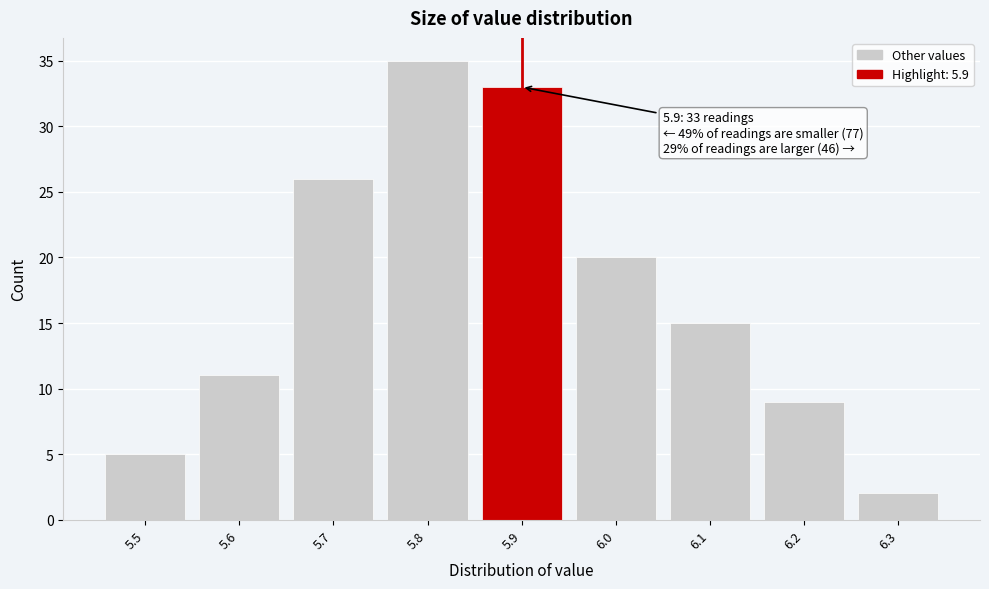

Which range on the x-axis has the tallest bar?

5.75 to 5.85